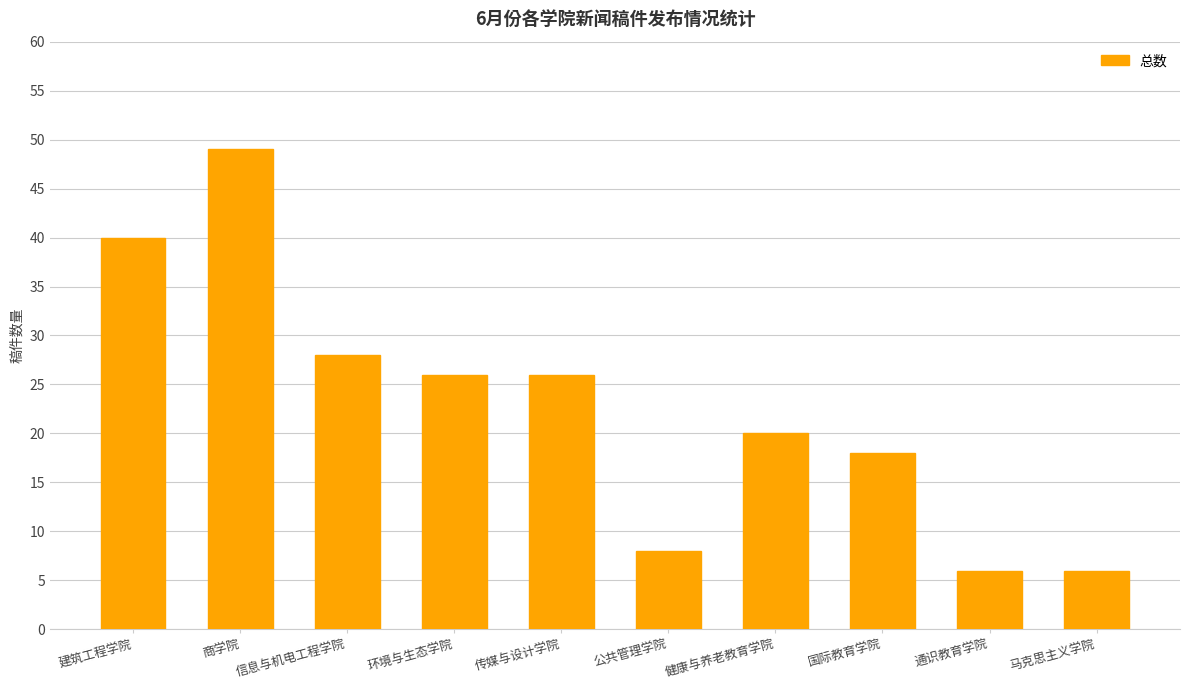

How many bars are there in total?

10